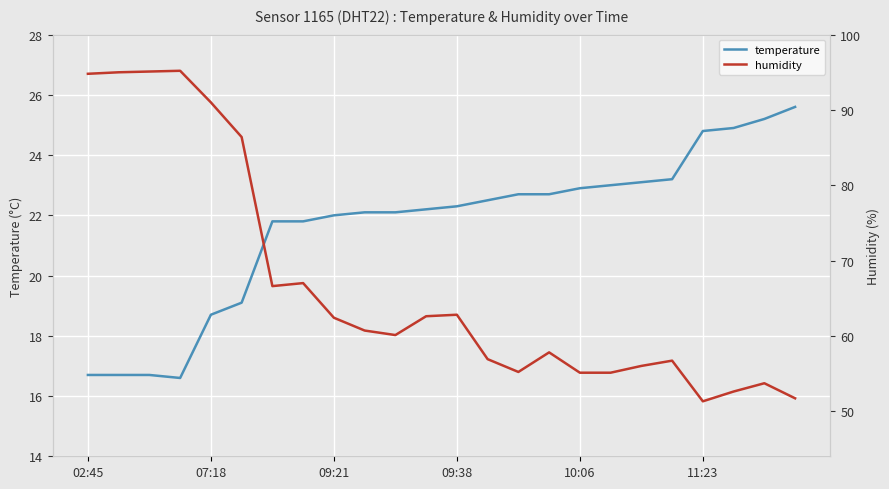

True or false: temperature and humidity intersect in this chart.

False